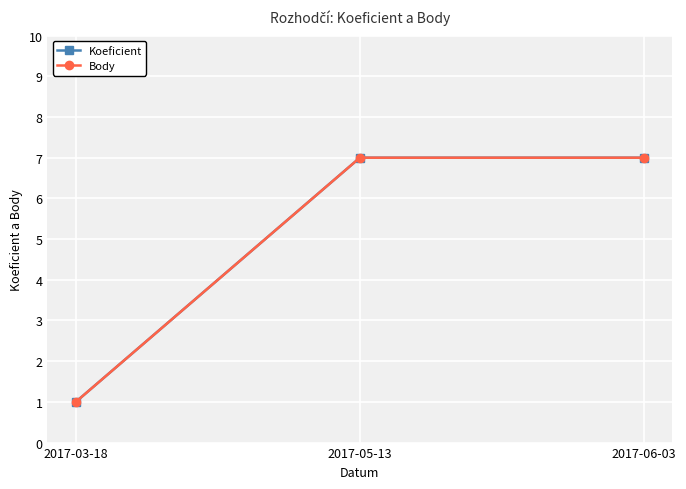

Which series has the largest range (max minus min)?

Koeficient